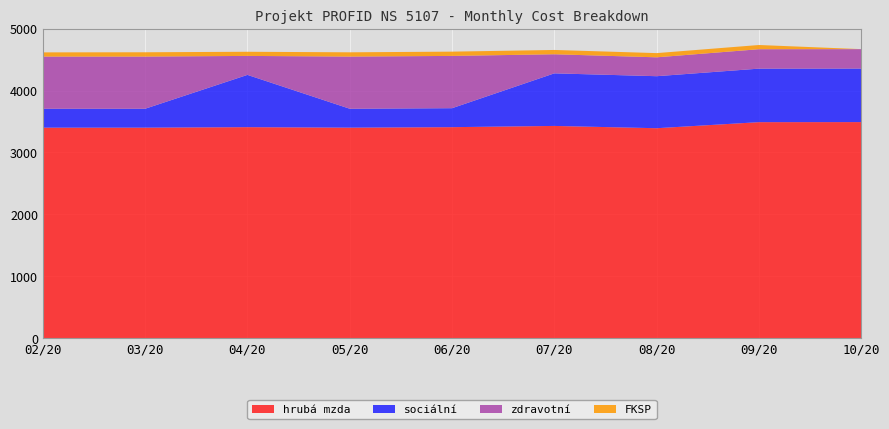

Reading right to left, transcribe all the data shown in this chart.

hrubá mzda: 10/20=3491.0	09/20=3490.0	08/20=3392.0	07/20=3429.0	06/20=3409.0	05/20=3401.0	04/20=3409.0	03/20=3401.0	02/20=3401.0
sociální: 10/20=865.8	09/20=865.5	08/20=841.2	07/20=850.4	06/20=306.8	05/20=306.0	04/20=845.4	03/20=306.1	02/20=306.1
zdravotní: 10/20=314.1	09/20=314.1	08/20=305.3	07/20=308.5	06/20=845.4	05/20=843.5	04/20=306.8	03/20=843.5	02/20=843.5
FKSP: 10/20=0.0	09/20=67.9	08/20=68.0	07/20=69.6	06/20=69.1	05/20=69.0	04/20=67.0	03/20=69.5	02/20=67.9